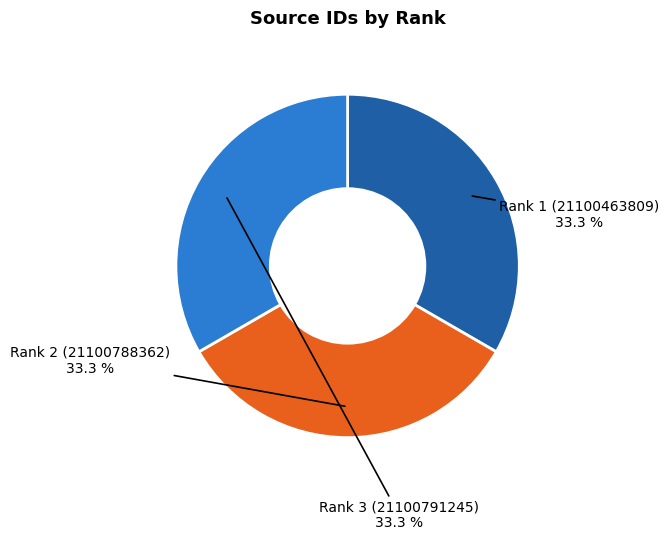

How many slices are in this pie chart?

3